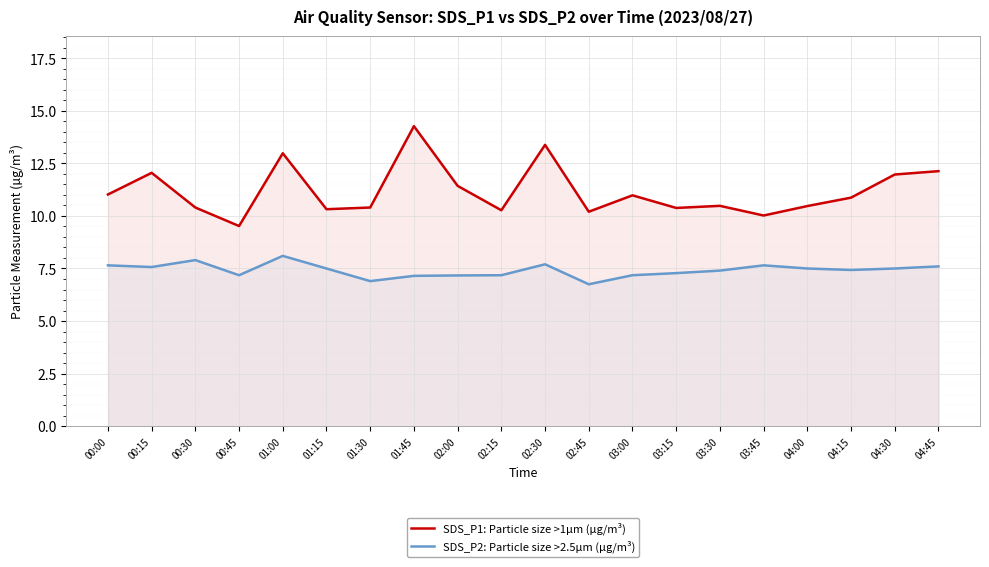

What is the label of the 1st point from the left?

00:00